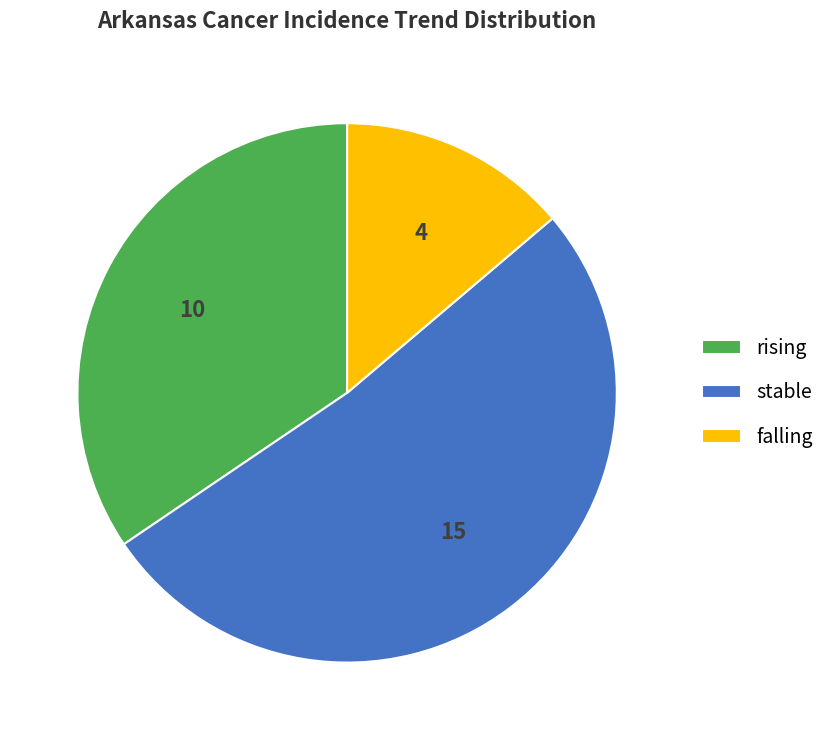

Which has a higher value, stable or rising?

stable